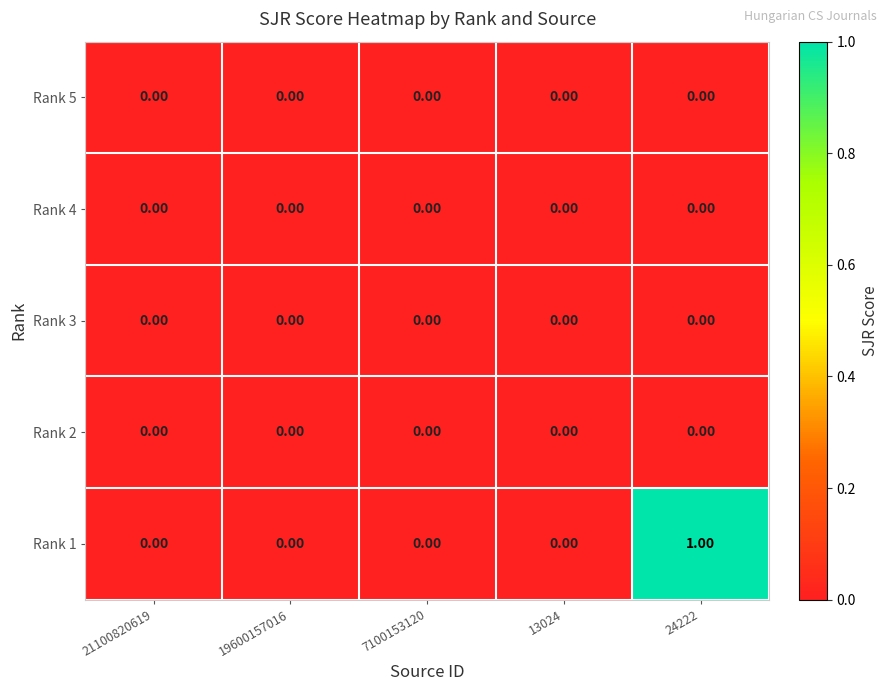

Which label corresponds to the largest value in the chart?

24222